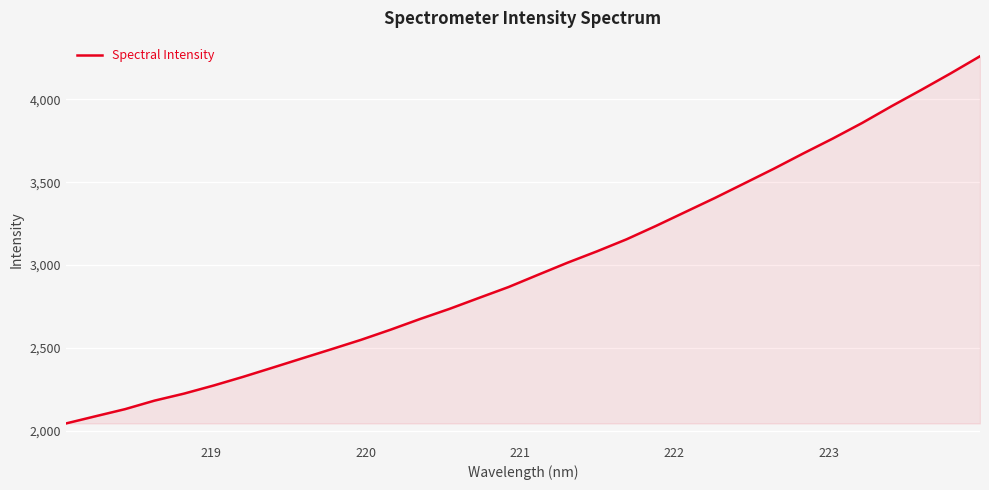

What is the maximum value shown in the chart?

4259.4